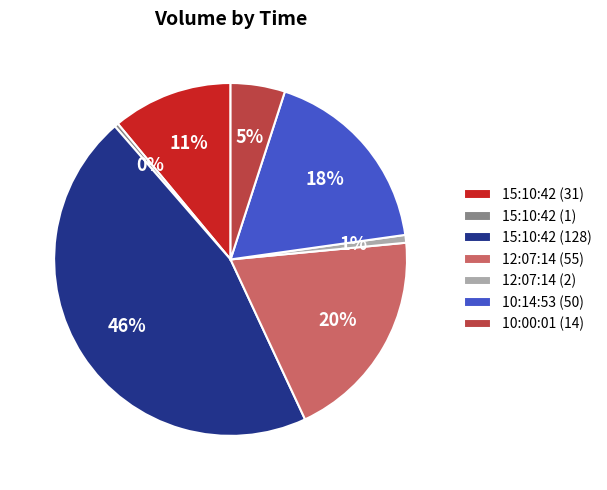

To the nearest percent, what is the difference between the 12:07:14 (2) and 15:10:42 (31) slice percentages?

10%